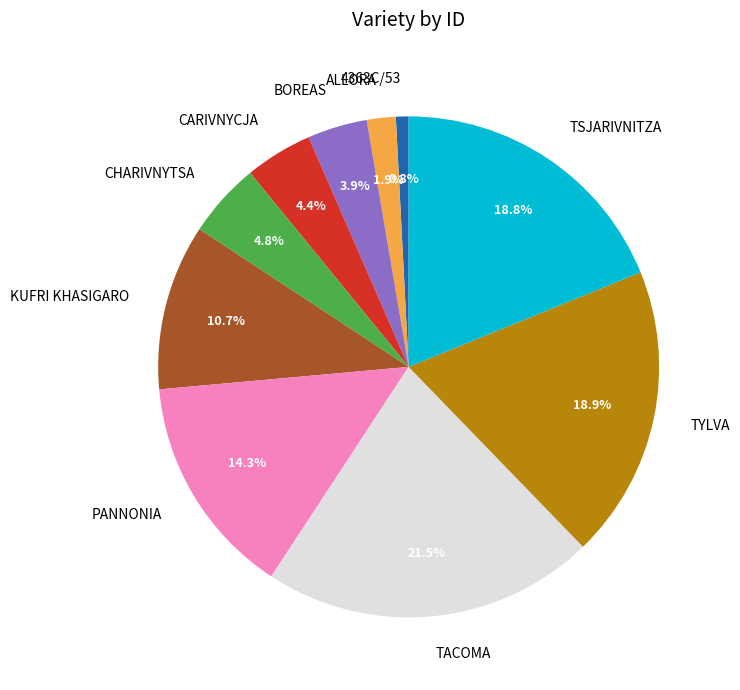

Which has a higher value, BOREAS or TYLVA?

TYLVA